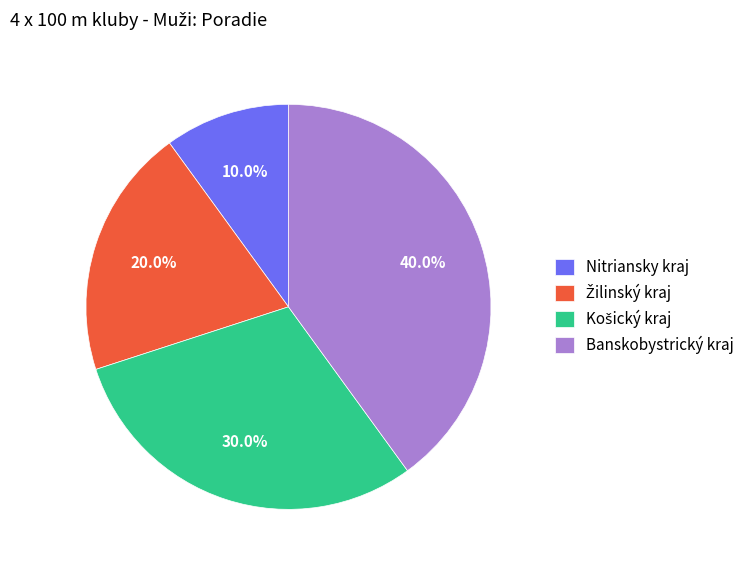

True or false: Banskobystrický kraj accounts for 40% of the total.

True